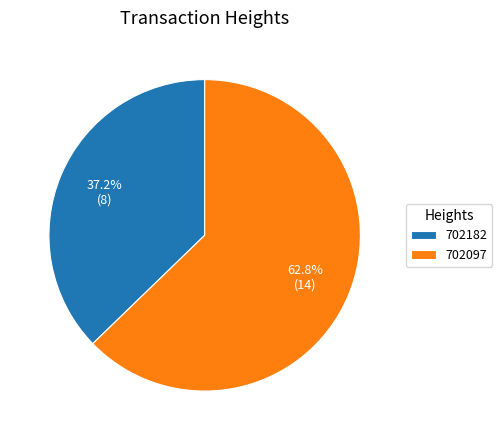

To the nearest percent, what is the difference between the largest and smallest slice percentages?

26%